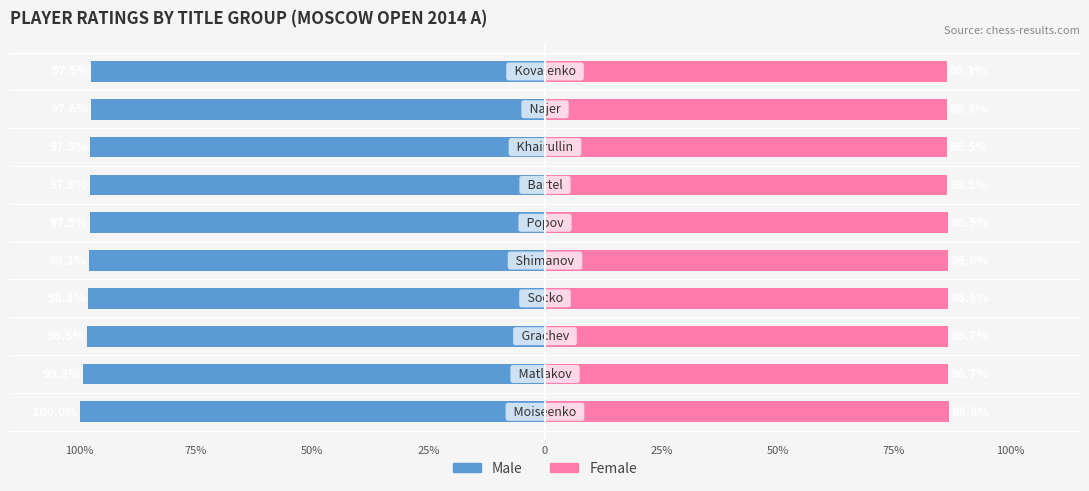

Does the chart contain stacked bars?

No